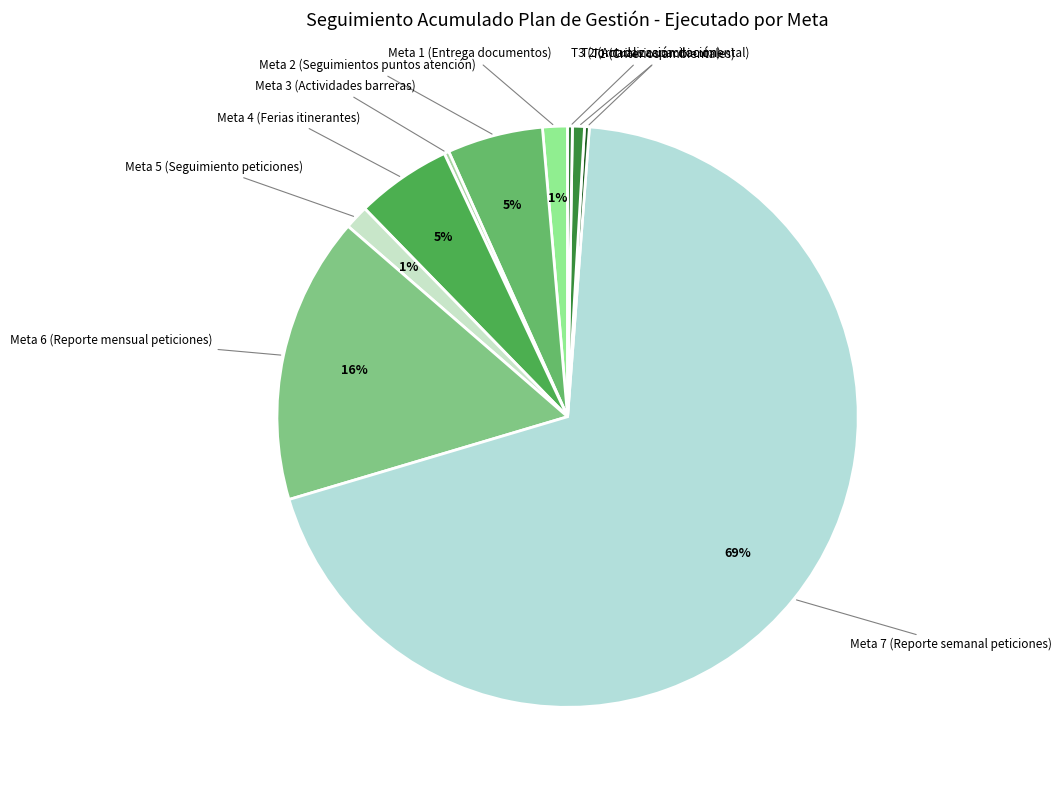

To the nearest percent, what is the combined percentage of T2 (Actualización documental) and Meta 5 (Seguimiento peticiones)?

2%